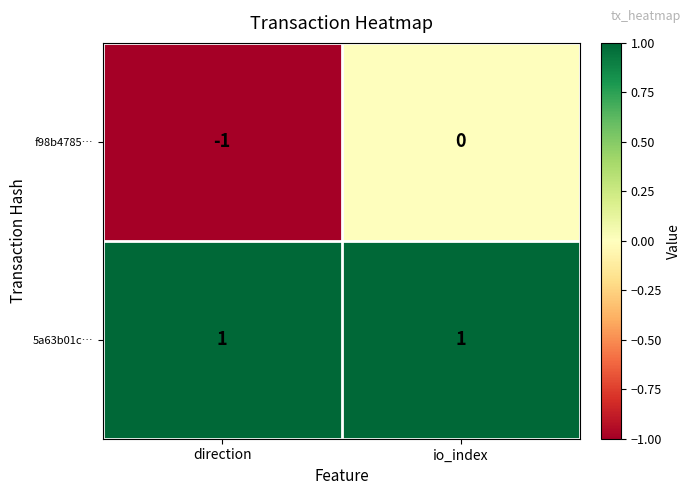

Which series changed the most between direction and io_index?

f98b4785…